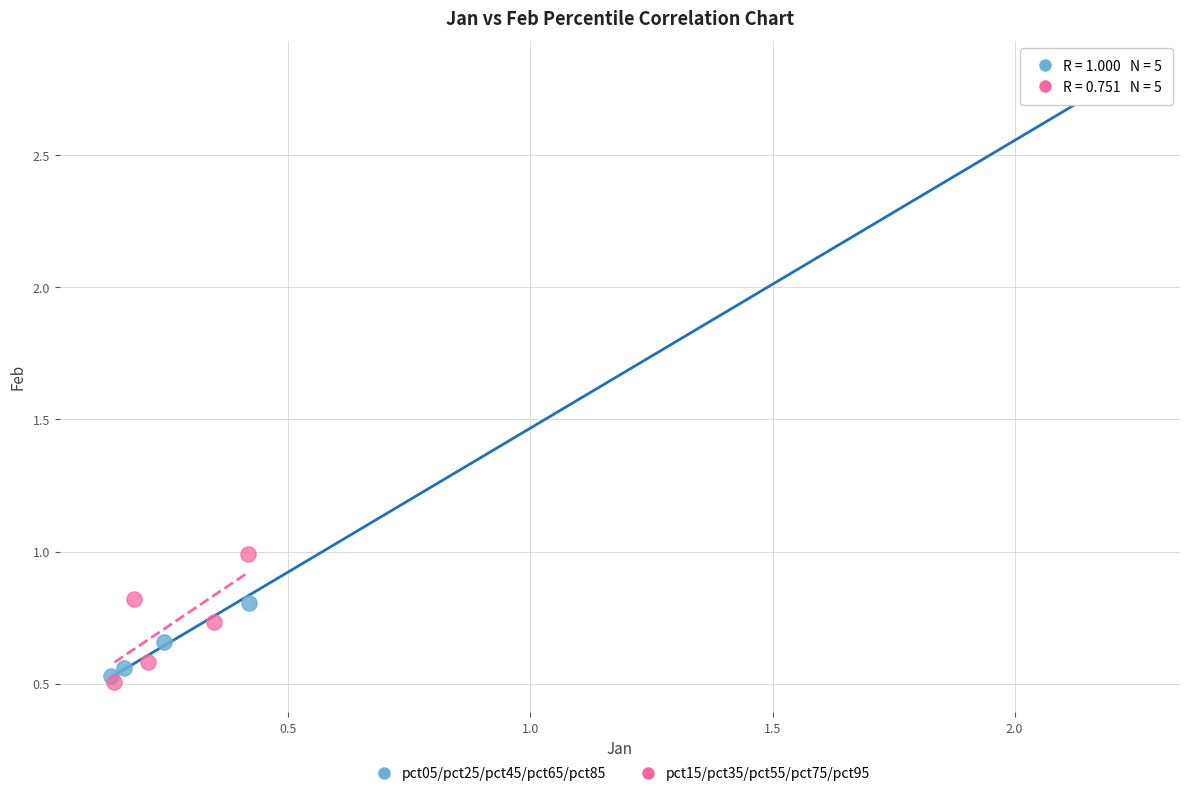

Which series has the widest spread of Y values?

pct05/pct25/pct45/pct65/pct85